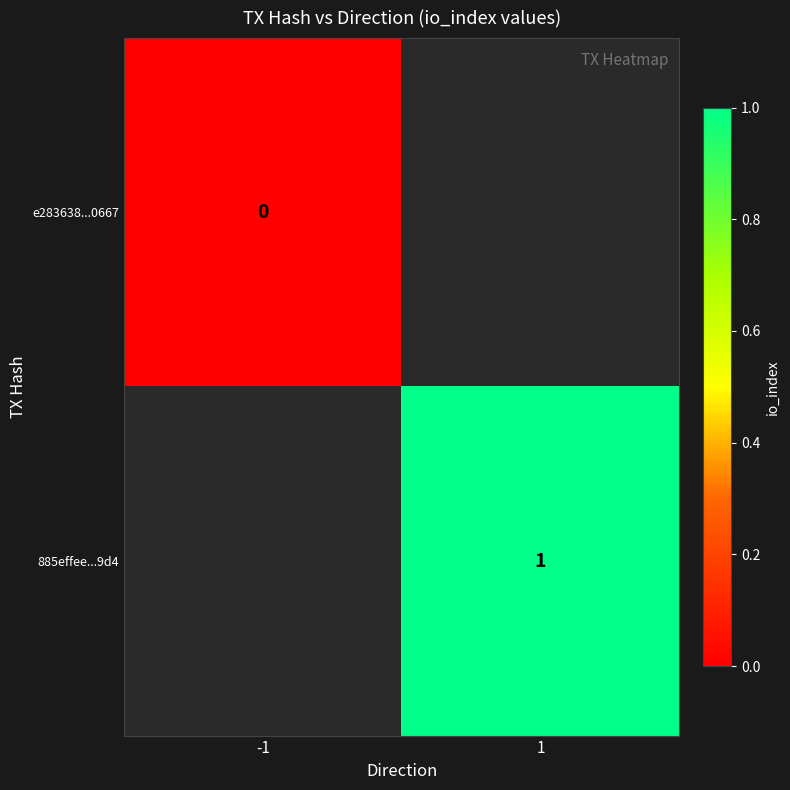

Is it true that 885effee...9d4 equals 0 at 1?

False